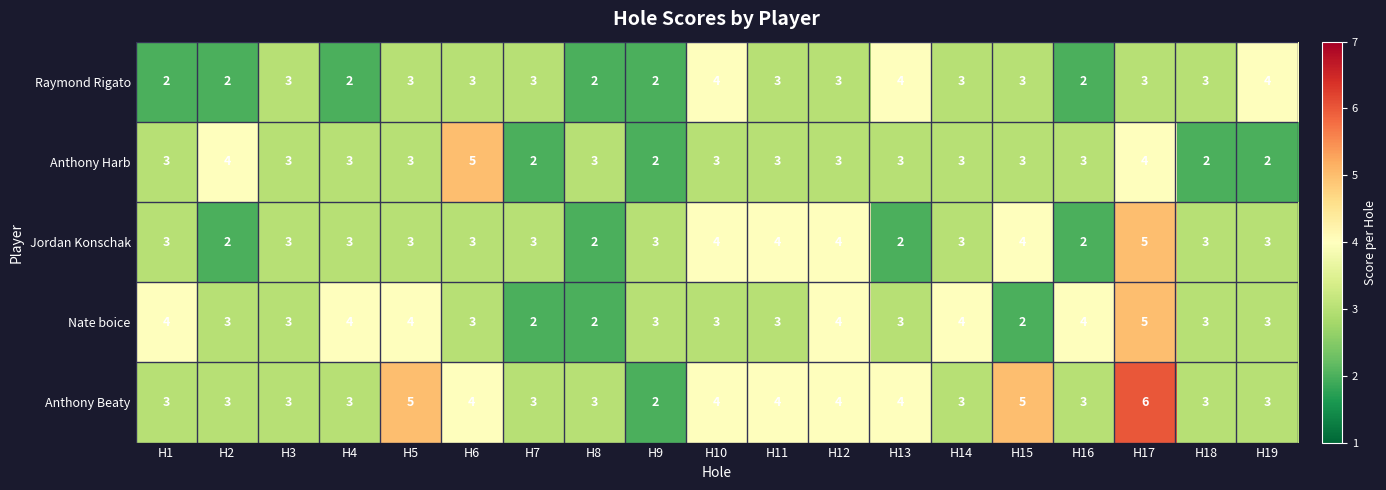

At which category is the sum across all series the highest?

H17